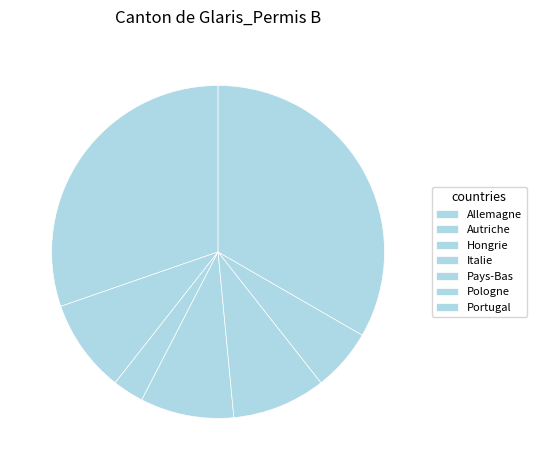

How many slices are in this pie chart?

7